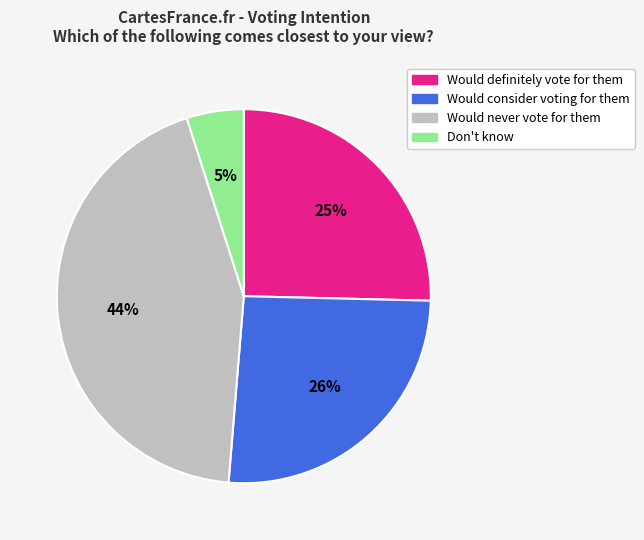

What percentage is the Would never vote for them slice, to the nearest percent?

44%